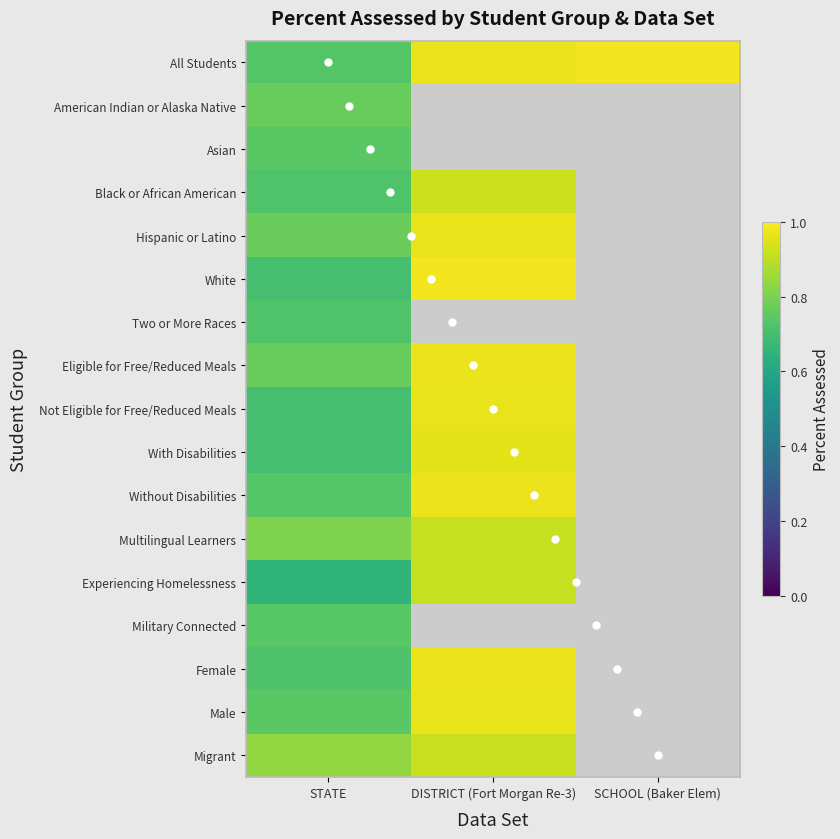

Between DISTRICT (Fort Morgan Re-3) and SCHOOL (Baker Elem), which series saw the biggest shift?

All Students